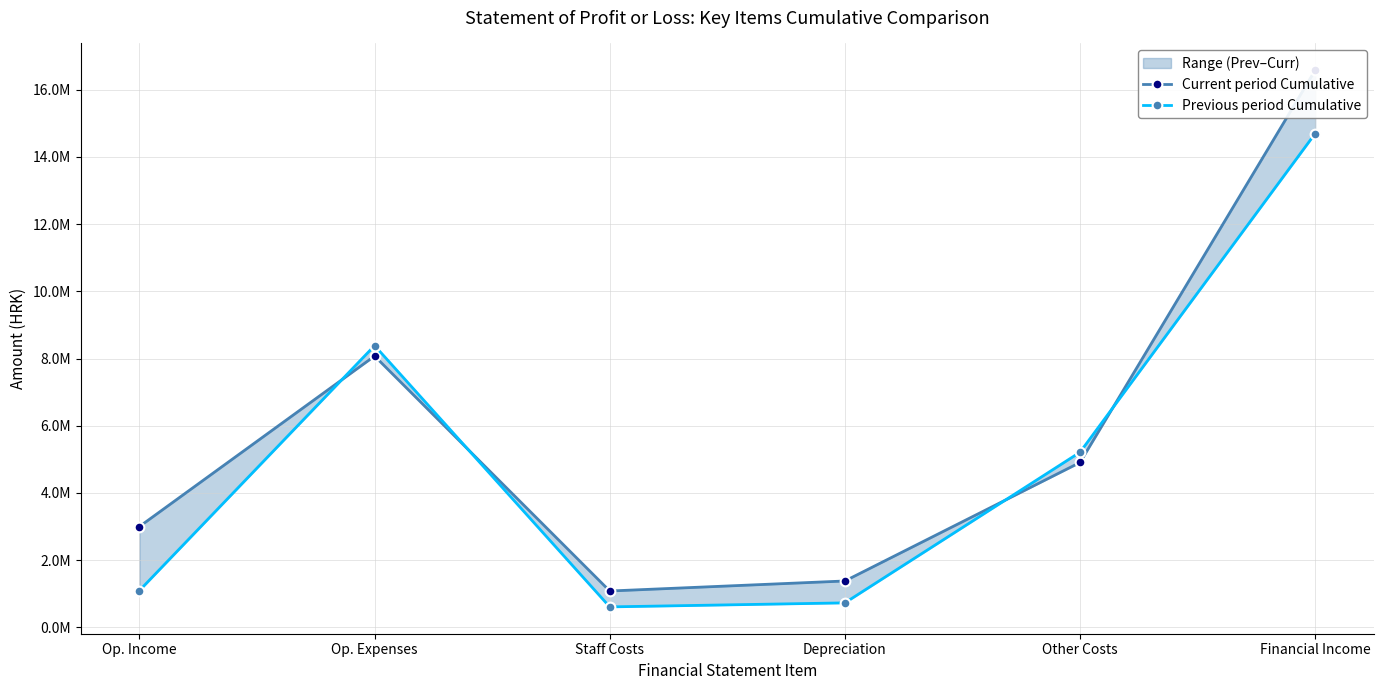

In Current period Cumulative, how many points are lower than both neighbors (excluding endpoints)?

1